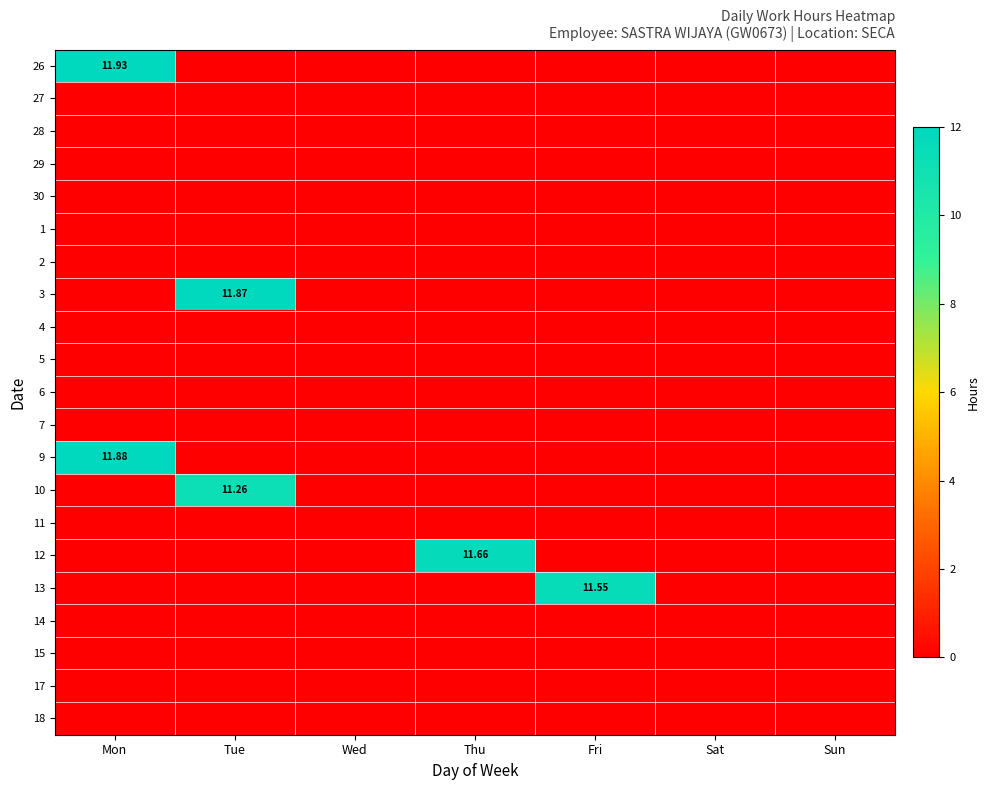

At Mon, list the series in order from smallest to largest.

27, 28, 29, 30, 1, 2, 3, 4, 5, 6, 7, 10, 11, 12, 13, 14, 15, 17, 18, 9, 26